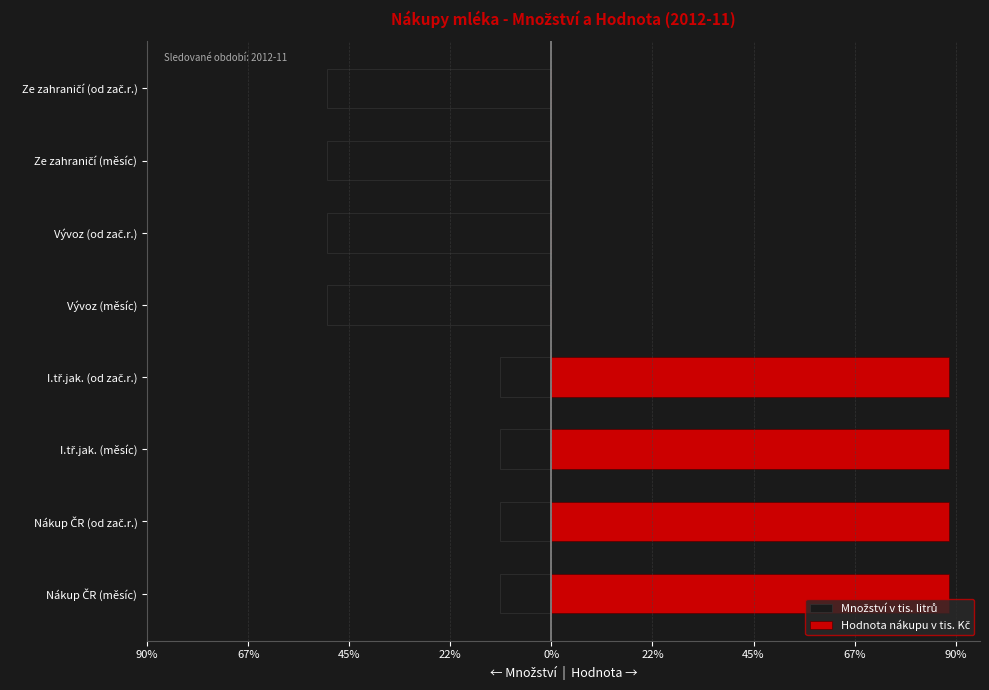

Does the chart contain any negative values?

Yes